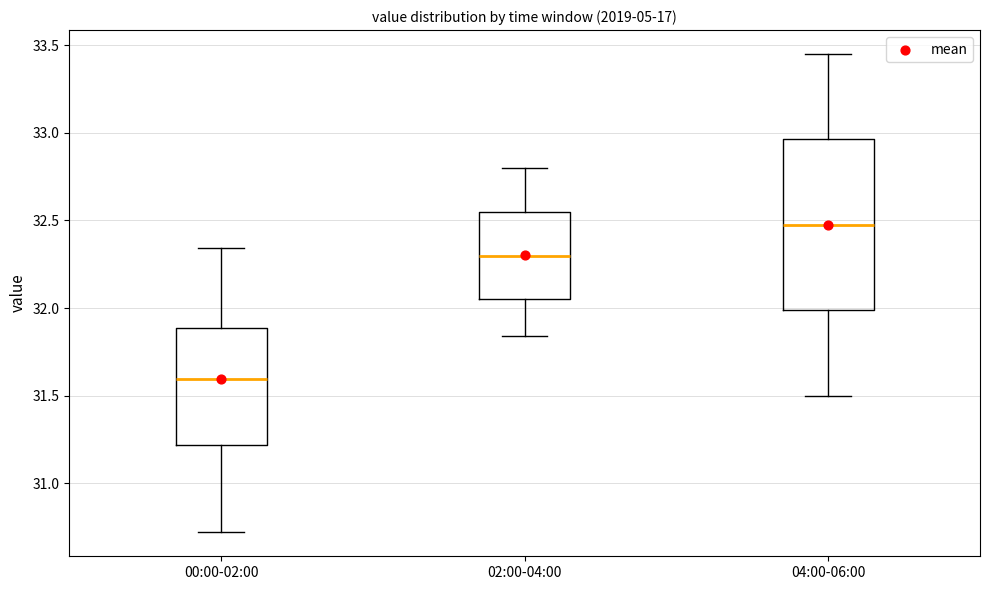

Comparing the boxes themselves (not the whiskers), which one is the tallest?

04:00-06:00